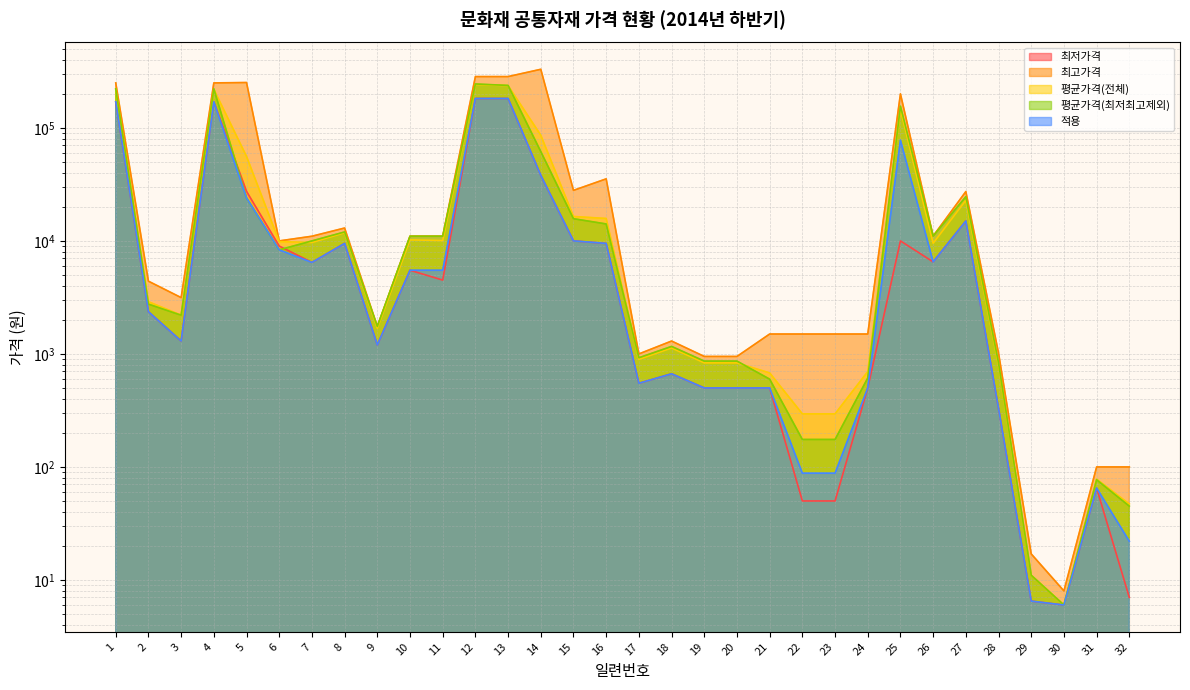

What is the smallest value displayed?

6.0